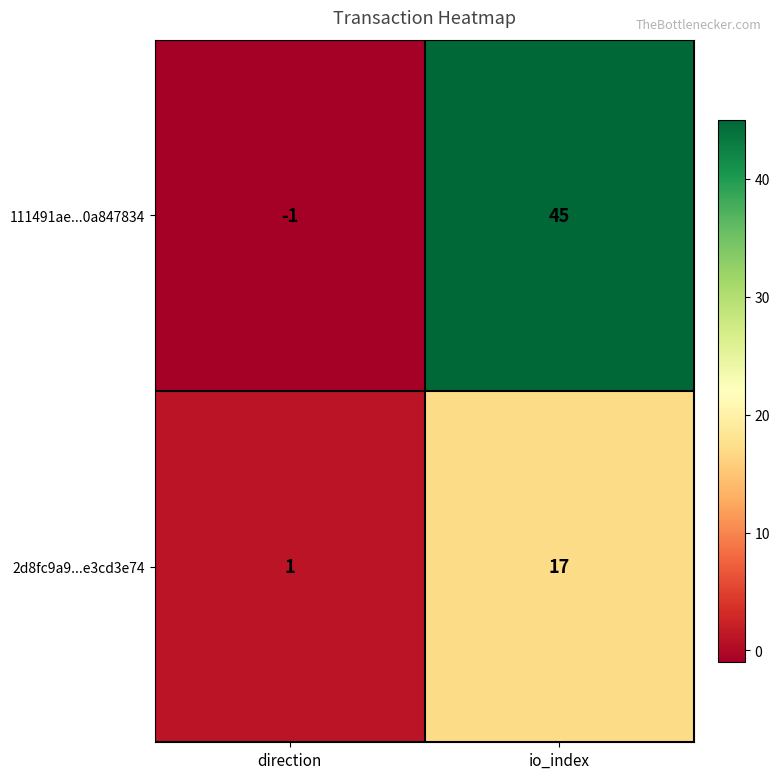

How many series are shown in this chart?

2